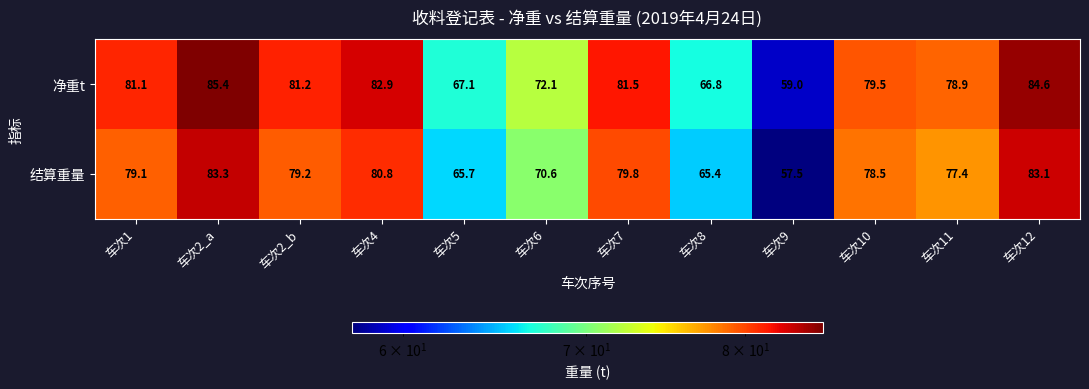

Rank the series at 车次7 from highest to lowest value.

净重t, 结算重量